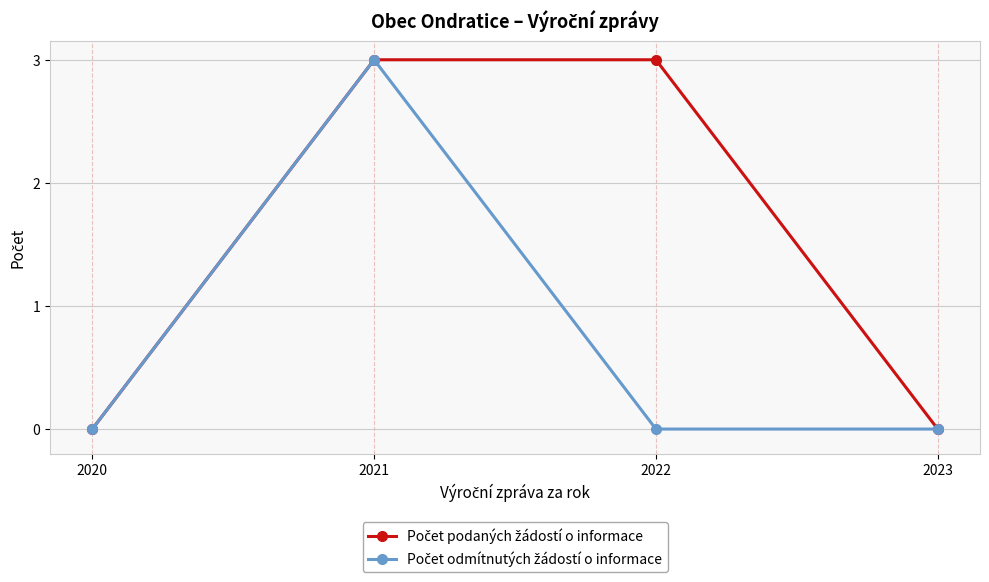

At which category is the sum across all series the highest?

2021